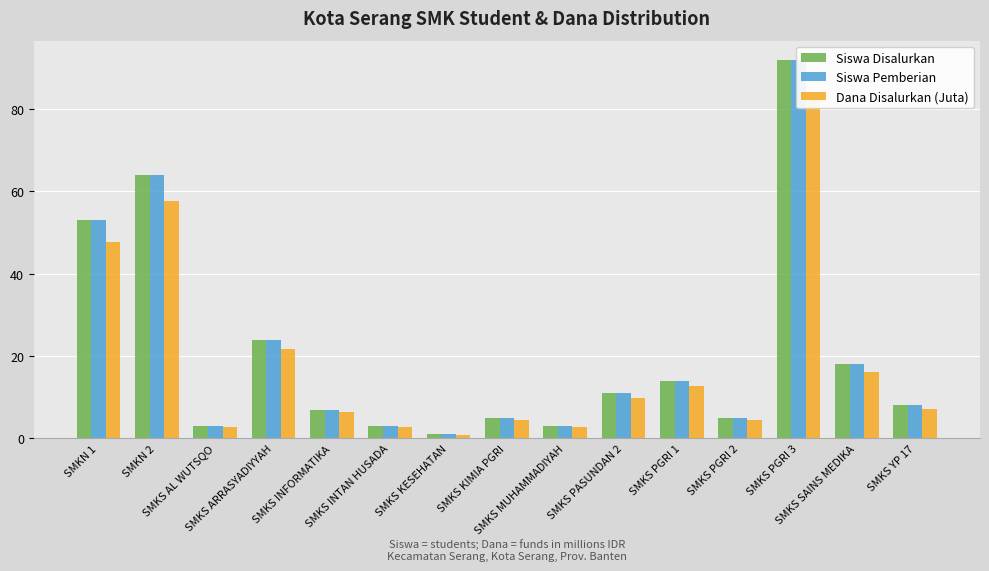

What is the average value of the Siswa Pemberian series?

20.7